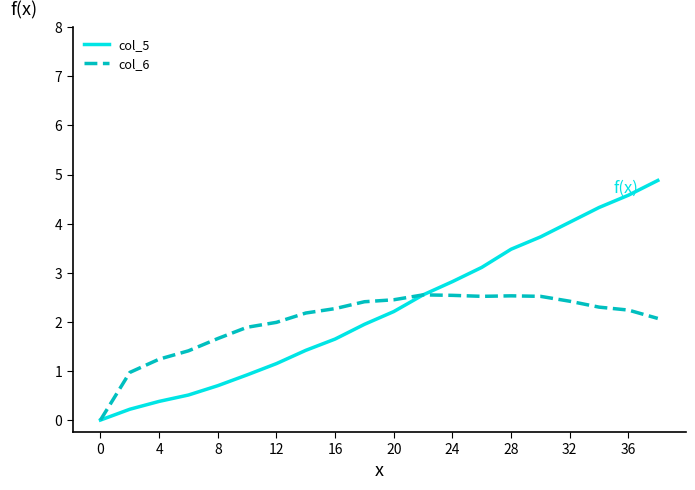

What is the sum of all col_5 values?

44.6